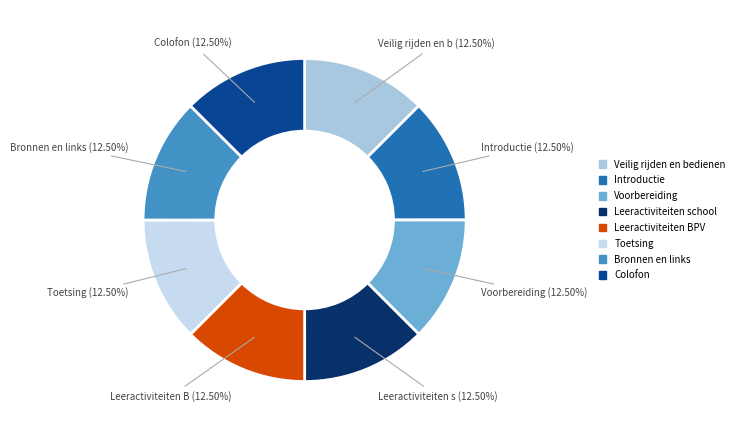

To the nearest percent, what portion does Veilig rijden en bedienen represent?

12%